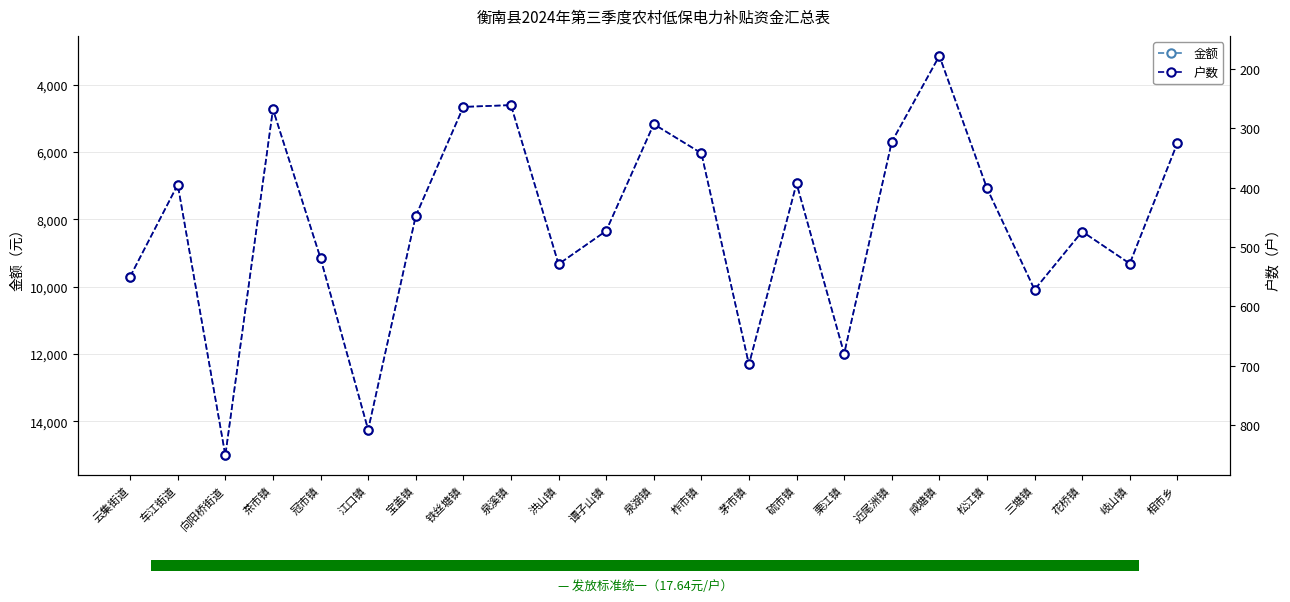

Is it true that 户数 equals 178.0 at 咸塘镇?

True